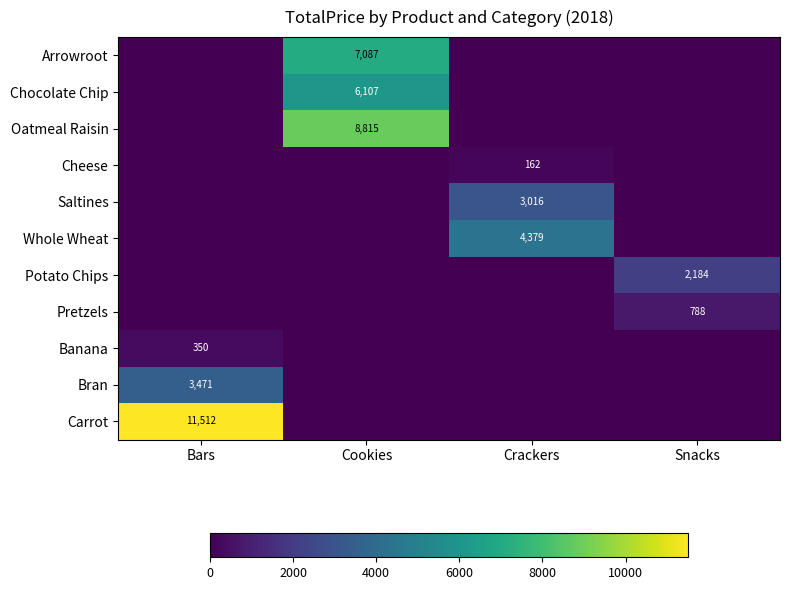

Count the number of categories in the chart.

4